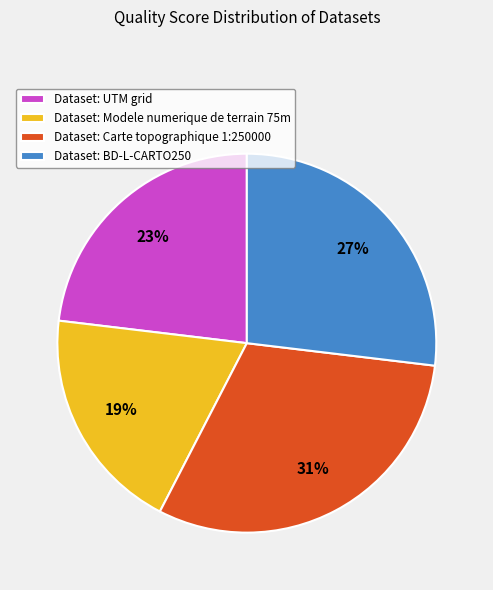

Which slice is the largest?

Dataset: Carte topographique 1:250000